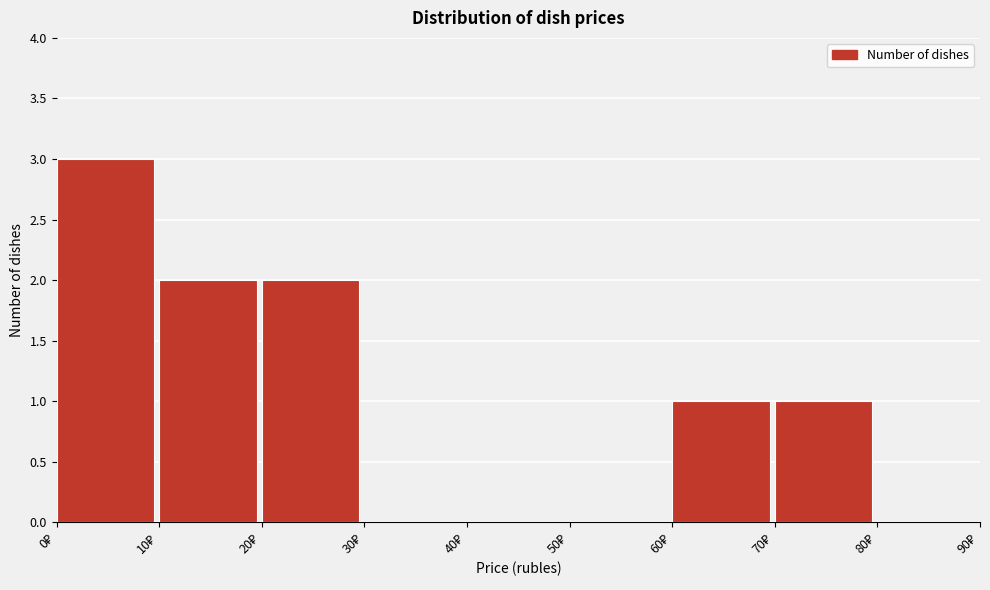

How tall is the bar that spans 60 to 70 on the x-axis? The values are not printed on the chart, so give them approximately, as read against the axis.

1